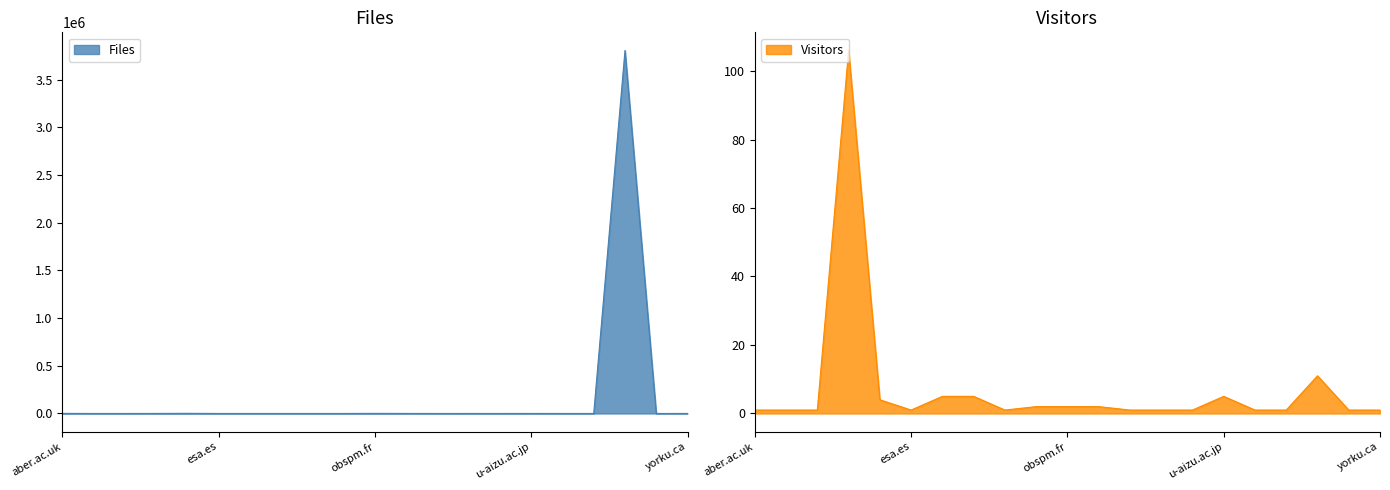

The Files series shows 1 at u-tokyo.ac.jp. True or false?

True